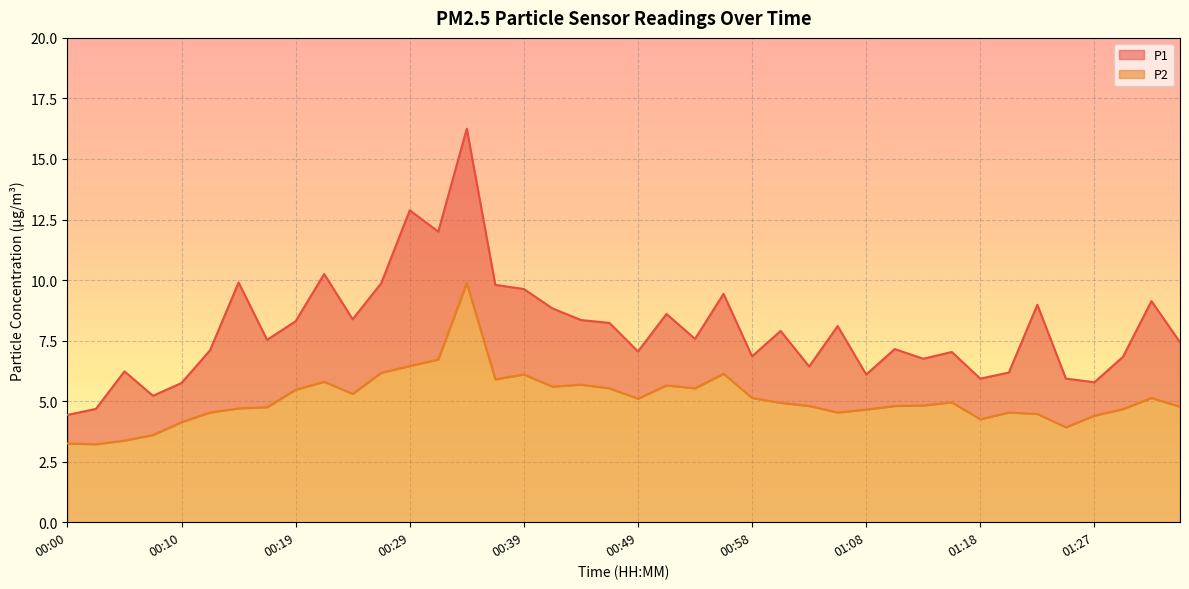

True or false: P2 has more than 1 interior local peaks.

True